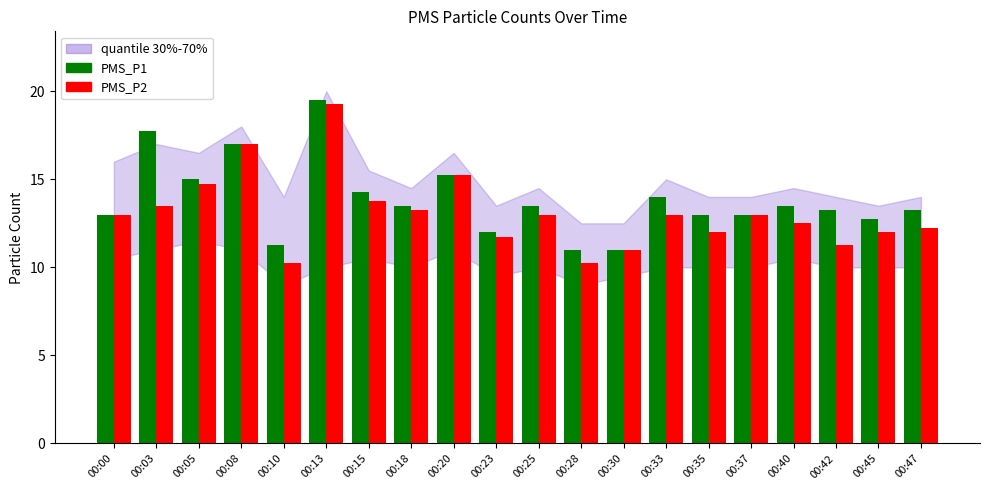

What is the total value across all series at 00:05?

29.8